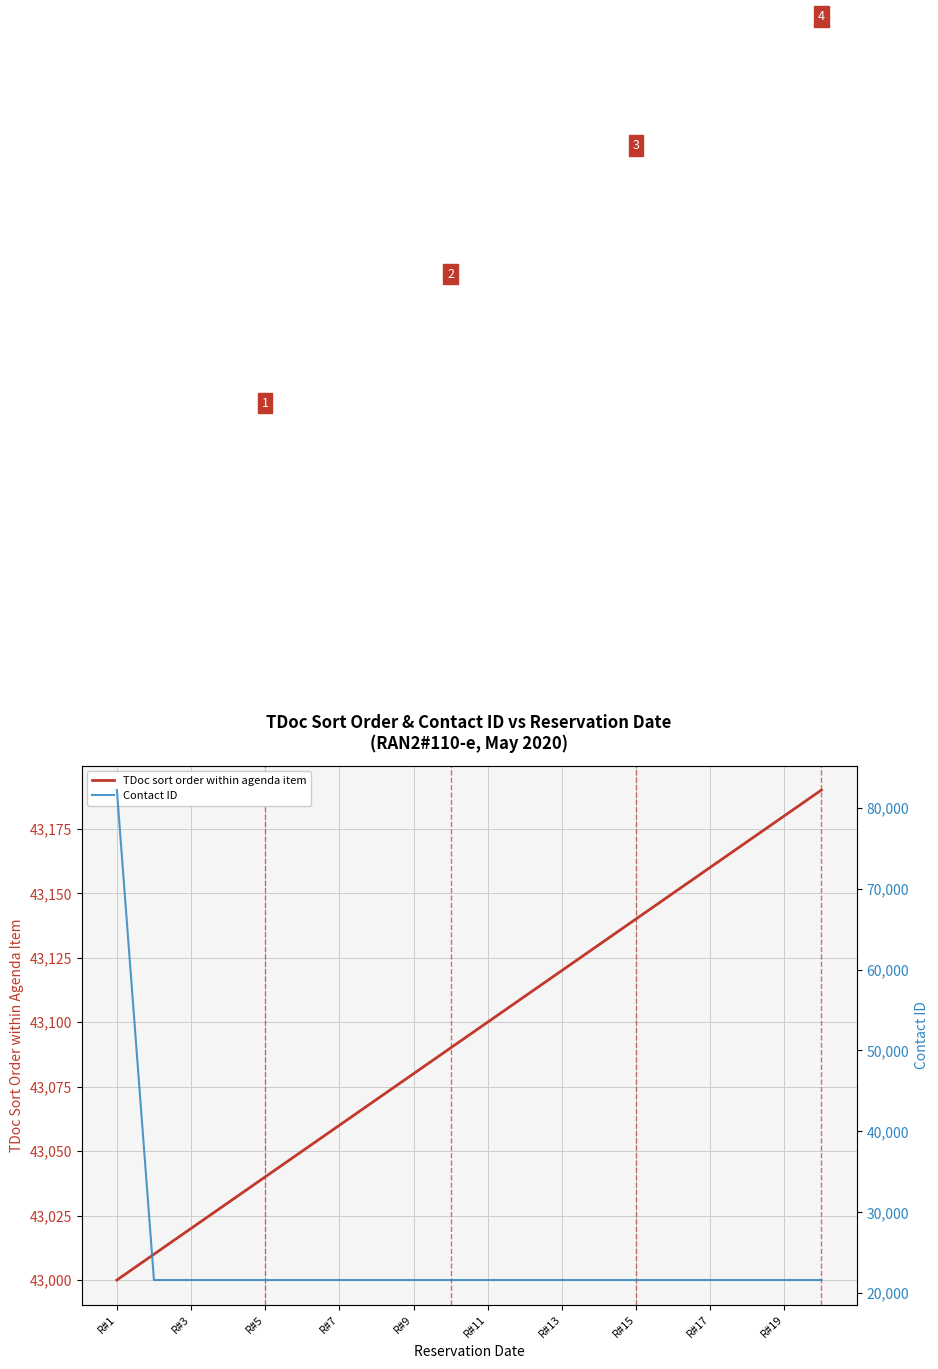

The value of TDoc sort order within agenda item at R#5 is 43040. True or false?

True